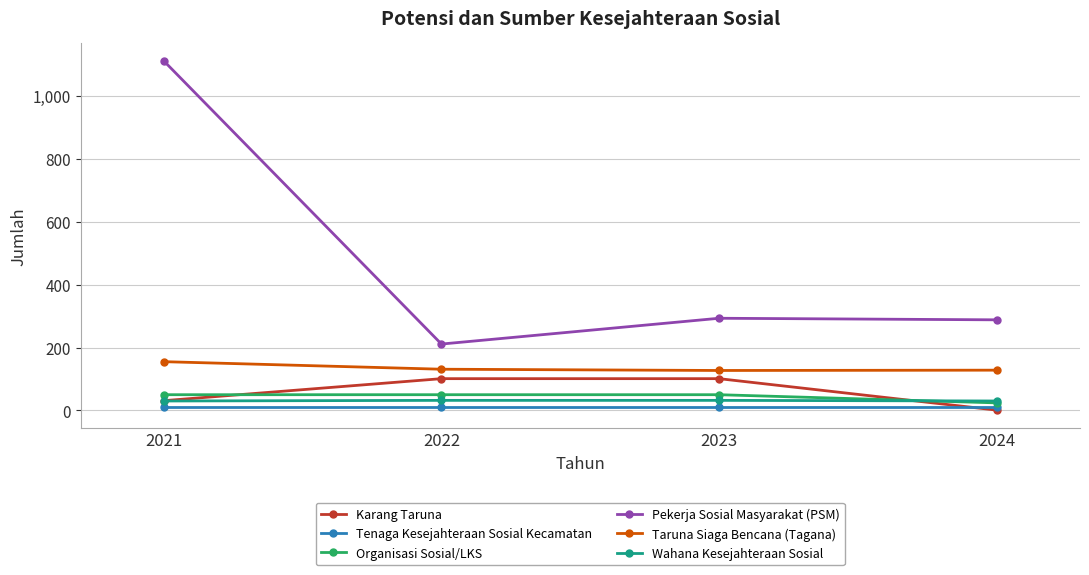

What is the sum of the Tenaga Kesejahteraan Sosial Kecamatan values at 2024 and 2022?

24